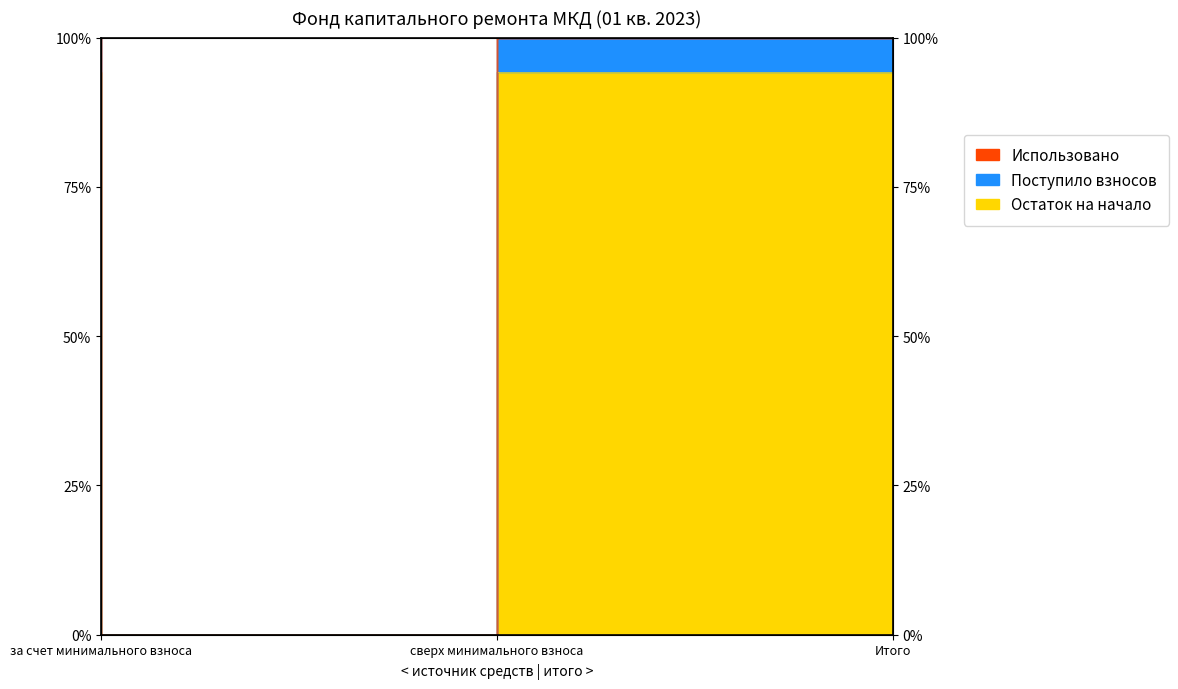

The value of Поступило взносов at сверх минимального взноса is 0.0. True or false?

True